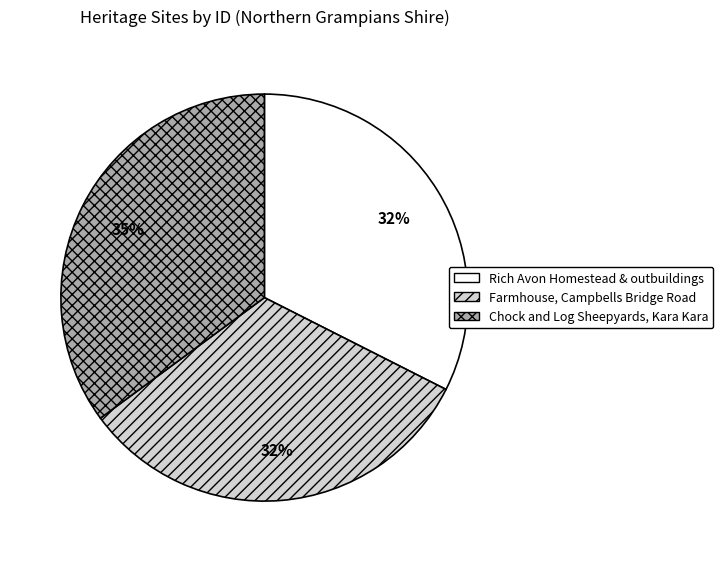

Which slice is the largest?

Chock and Log Sheepyards, Kara Kara